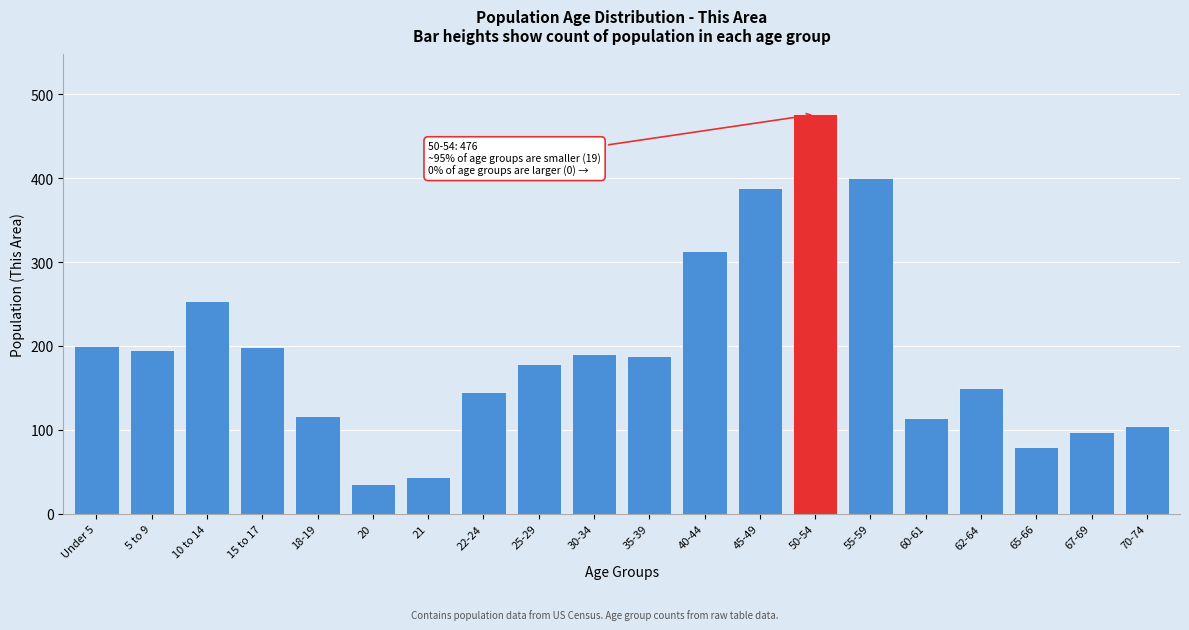

What is the label of the 7th bar from the left?

21